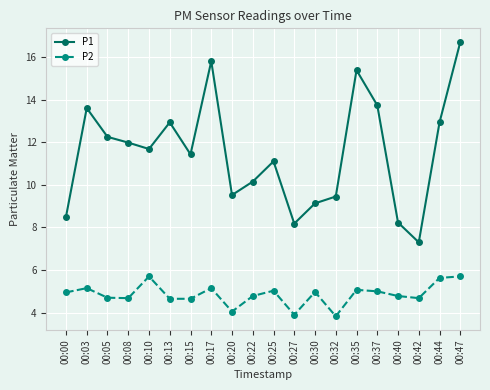

Which series has the largest total across all categories?

P1